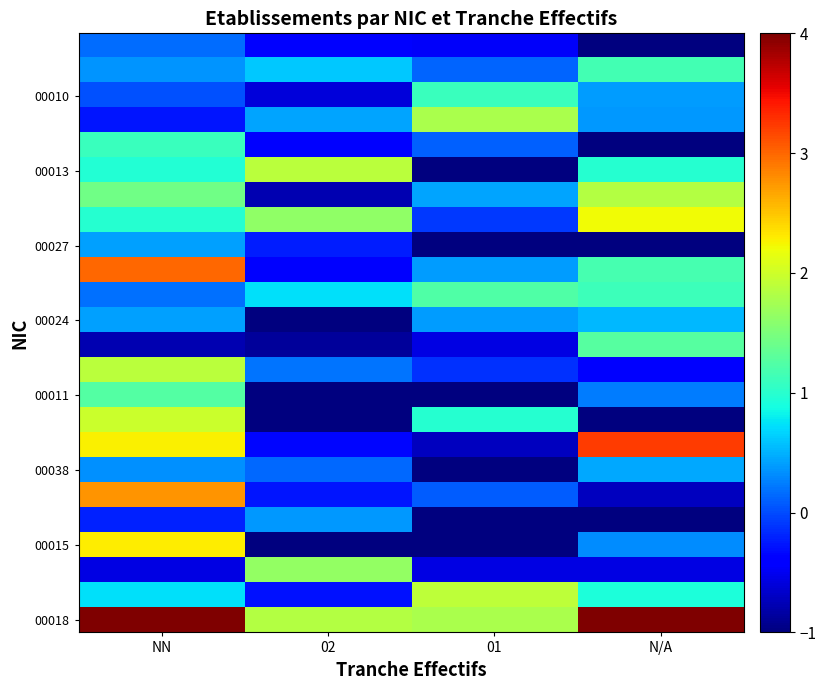

Which has a higher value, N/A or NN?

NN